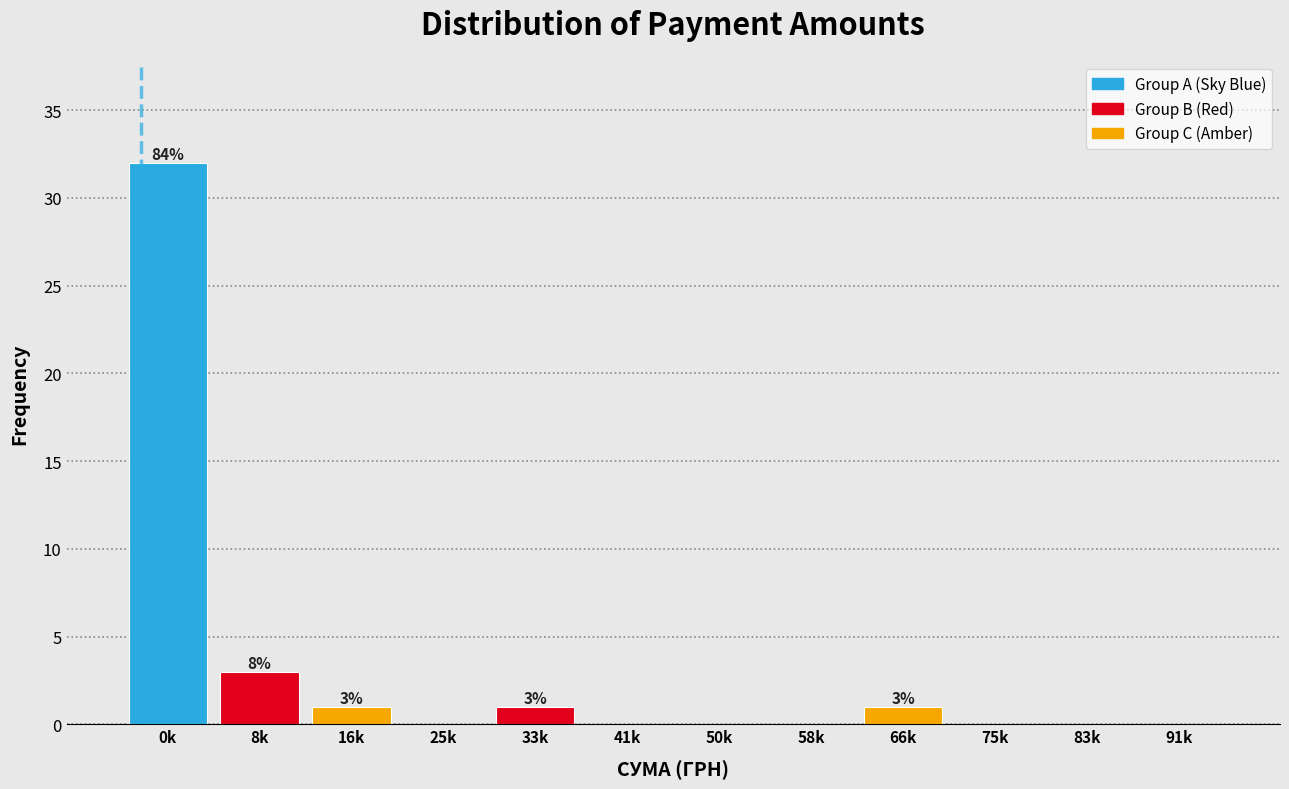

Reading left to right, list all the values displayed in this chart.

0k=32	8k=3	16k=1	25k=0	33k=1	41k=0	50k=0	58k=0	66k=1	75k=0	83k=0	91k=0